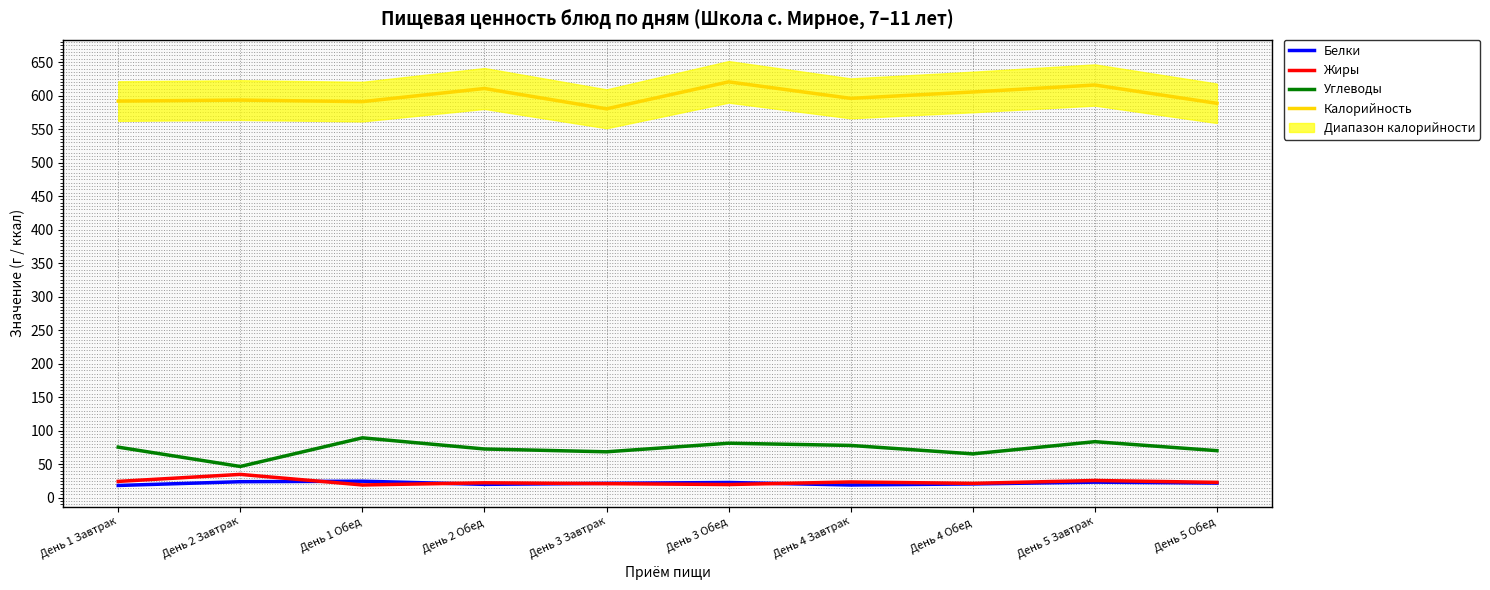

What is the difference between the Углеводы values at День 4 Обед and День 4 Завтрак?

12.6